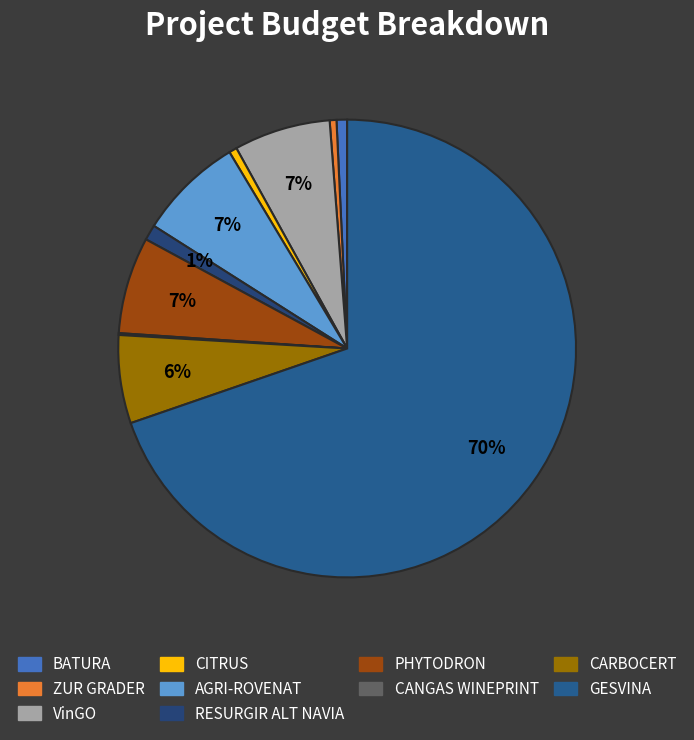

True or false: CARBOCERT accounts for 6% of the total.

True